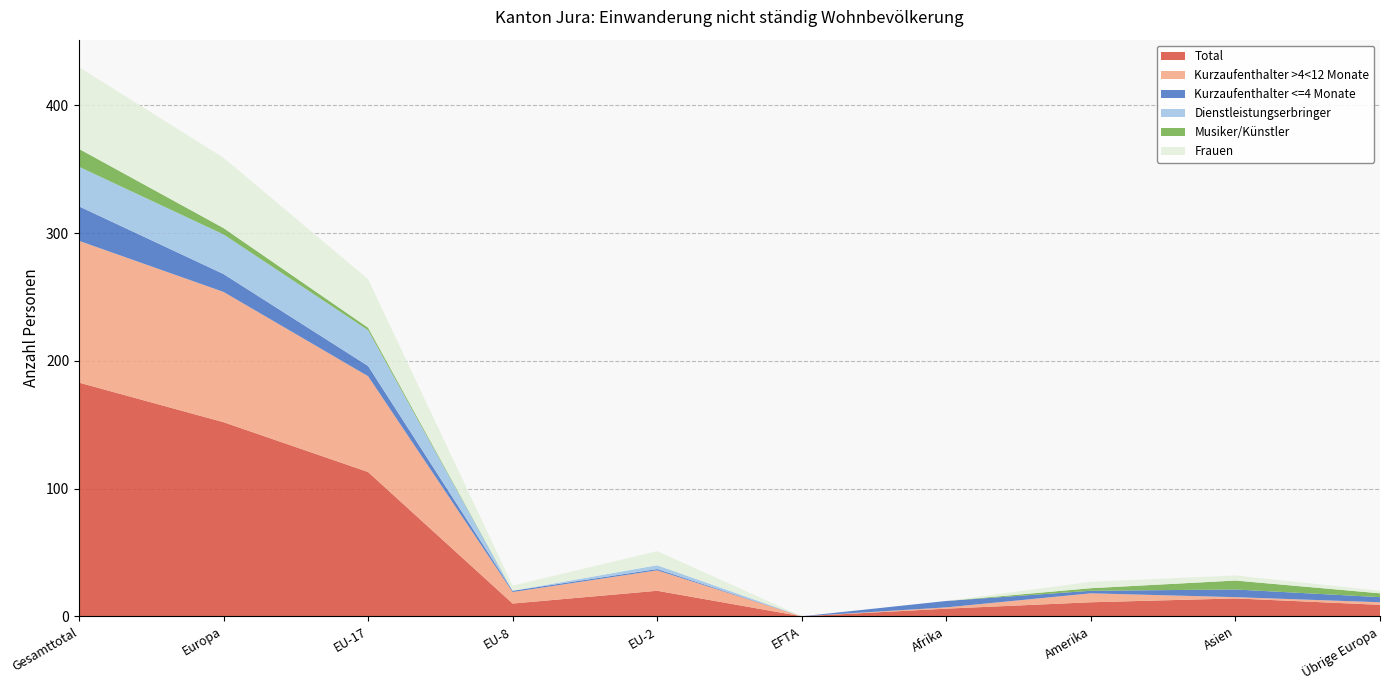

Reading left to right, list all the values displayed in this chart.

Total: 183	152	113	10	20	0	6	11	14	9
Kurzaufenthalter >4<12 Monate: 111	102	75	9	16	0	1	7	1	2
Kurzaufenthalter <=4 Monate: 27	14	8	1	1	0	5	2	6	4
Dienstleistungserbringer: 31	31	28	0	3	0	0	0	0	0
Musiker/Künstler: 14	5	2	0	0	0	0	2	7	3
Frauen: 64	55	38	4	11	0	0	5	4	2